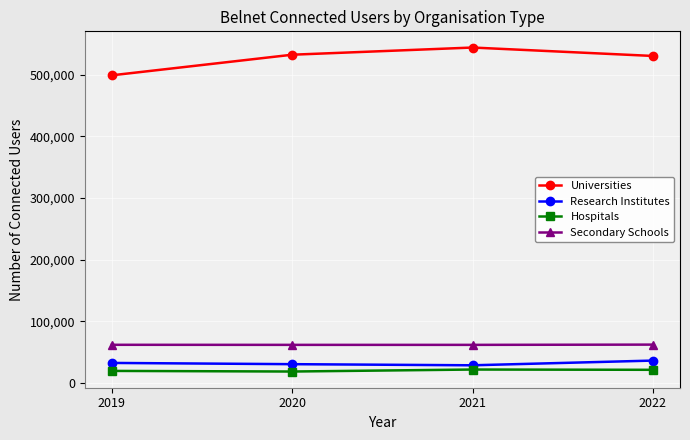

What is the sum of all Secondary Schools values?

247684